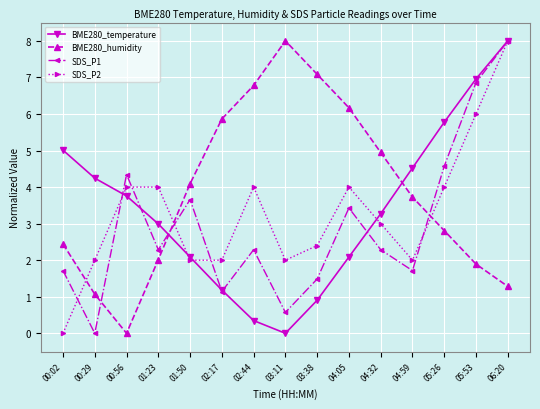

At which label does SDS_P2 reach its minimum?

00:02